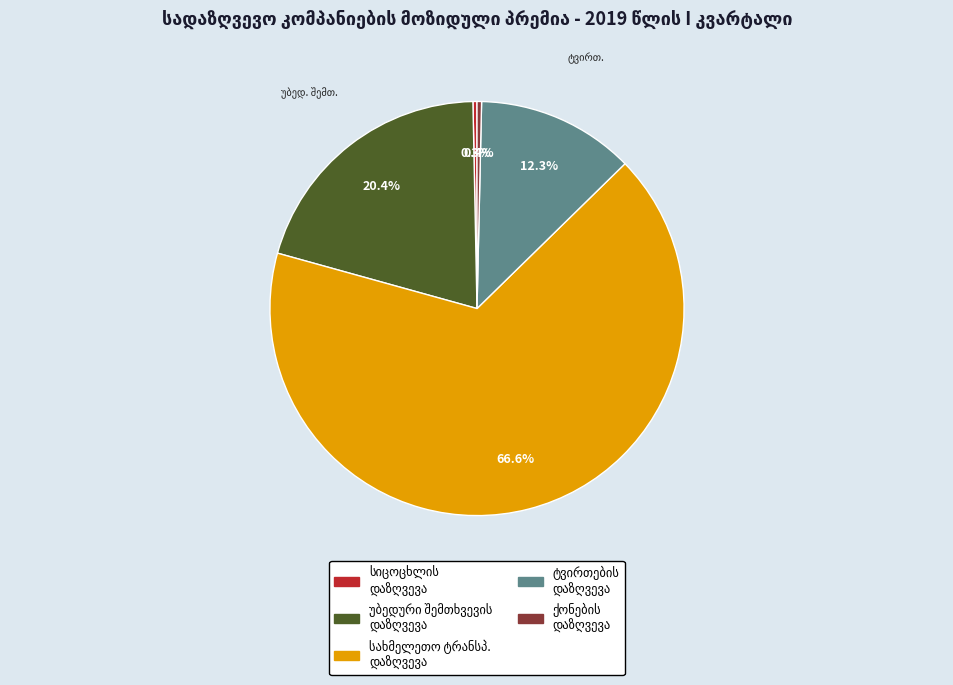

Is there a majority slice in this chart?

Yes